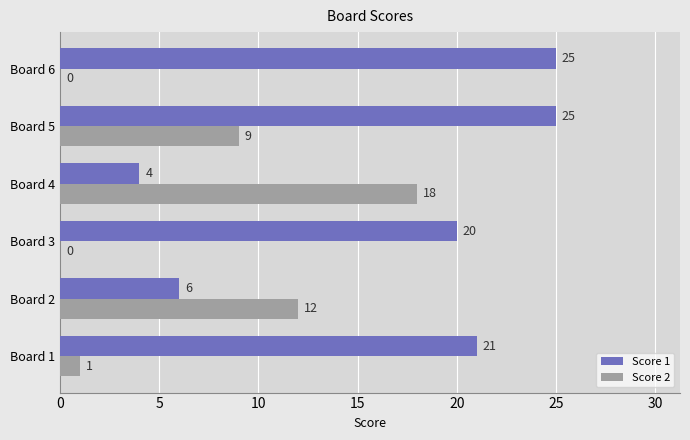

The Score 2 series shows 16 at Board 5. True or false?

False